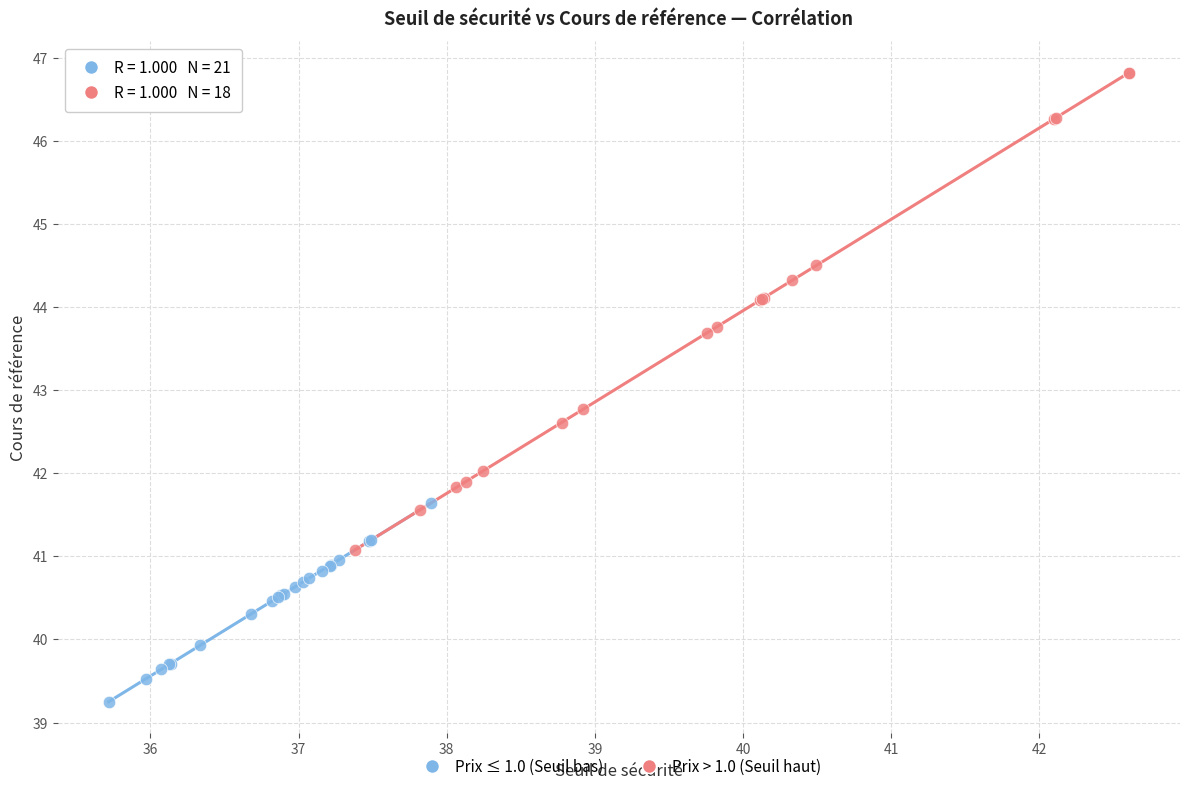

Which series contains the highest Y value?

Prix > 1.0 (Seuil haut)